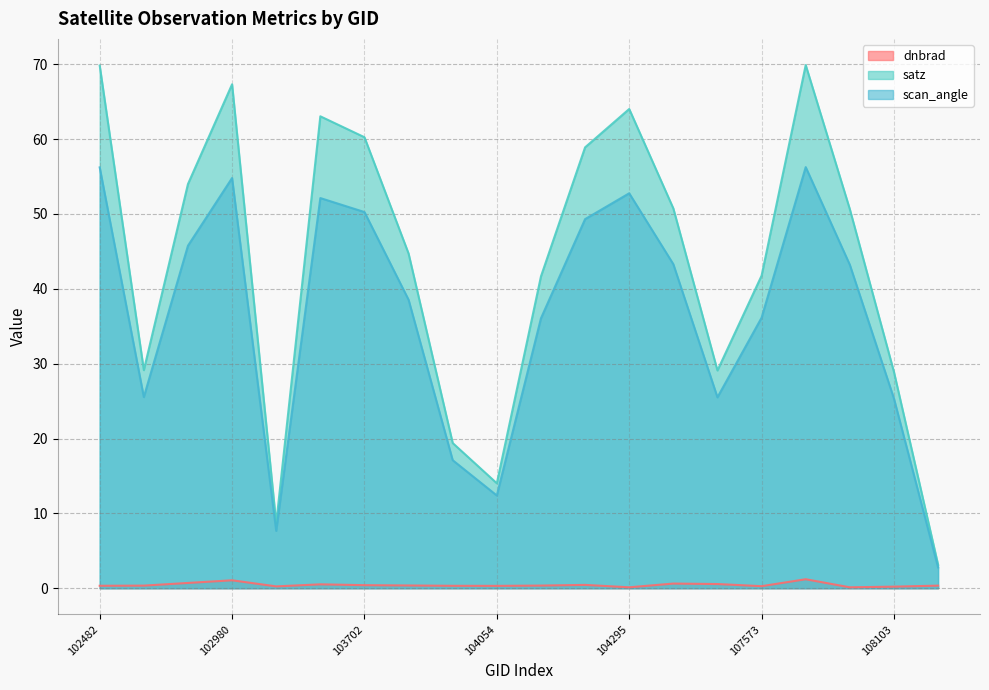

Does the chart have visible grid lines?

Yes